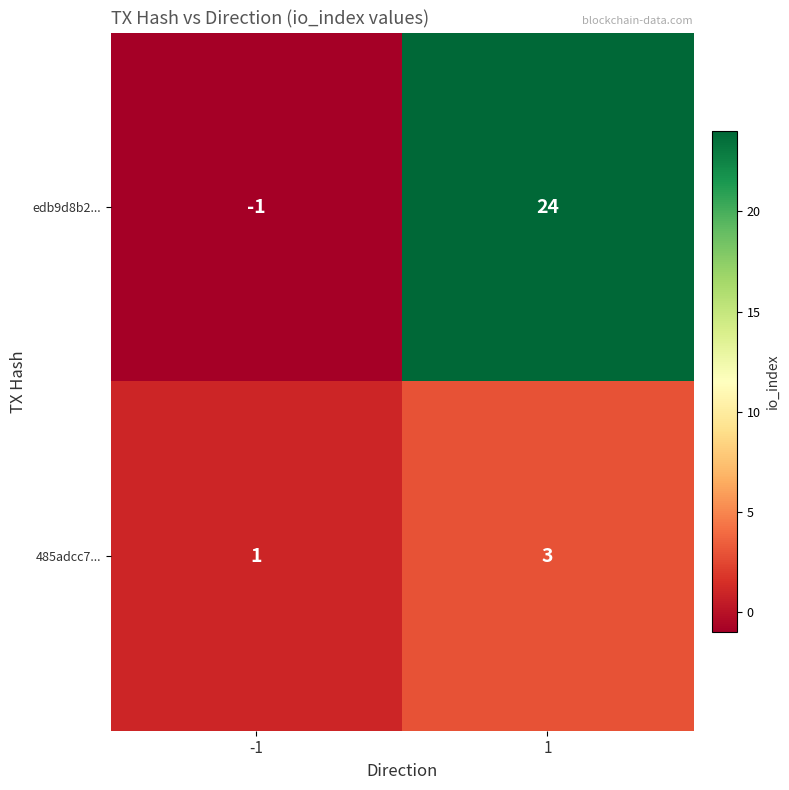

List the series in order of their peak value, lowest first.

485adcc7..., edb9d8b2...